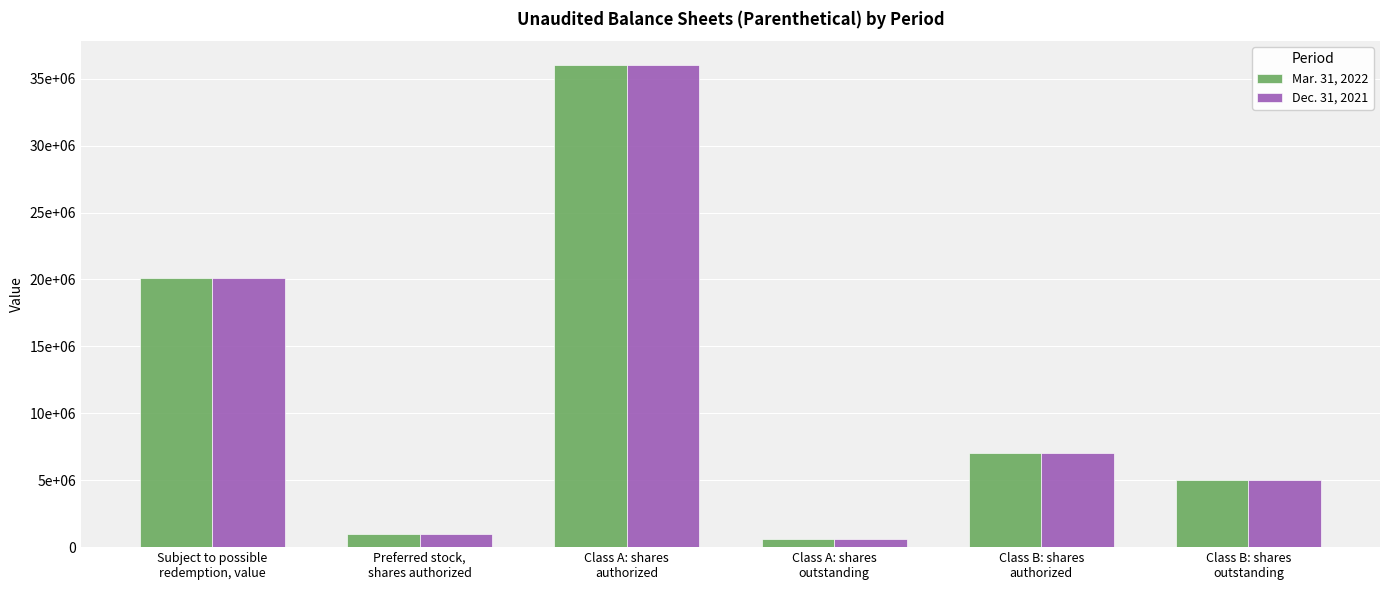

Does the chart contain any negative values?

No